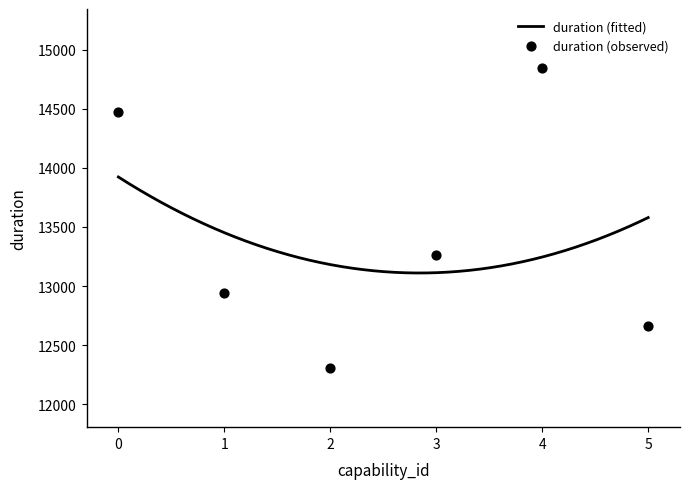

Approximately how many times larger is the value at 5 compared to 3?

1.0